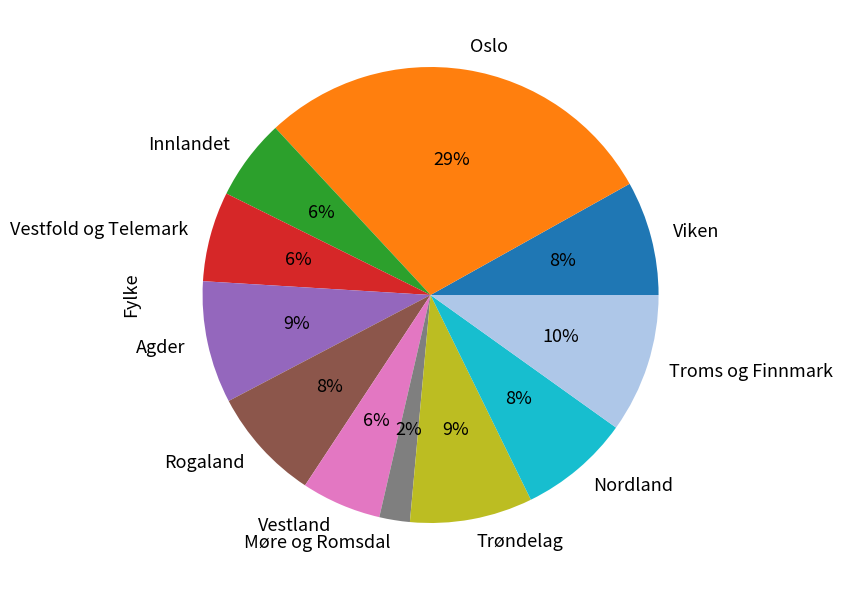

To the nearest percent, what percentage of the pie is Vestland?

6%